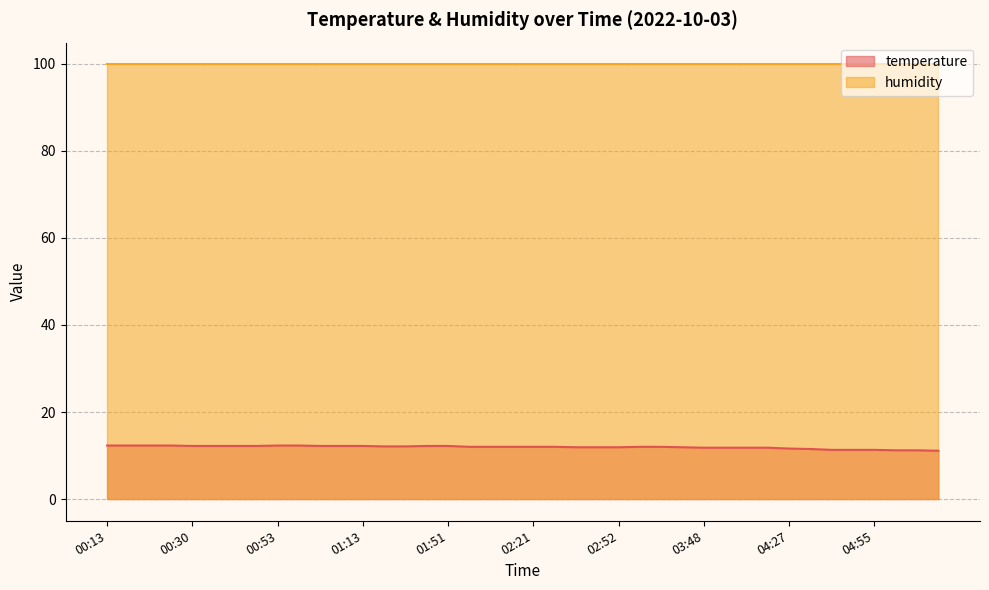

What position from the right is 03:37?

13